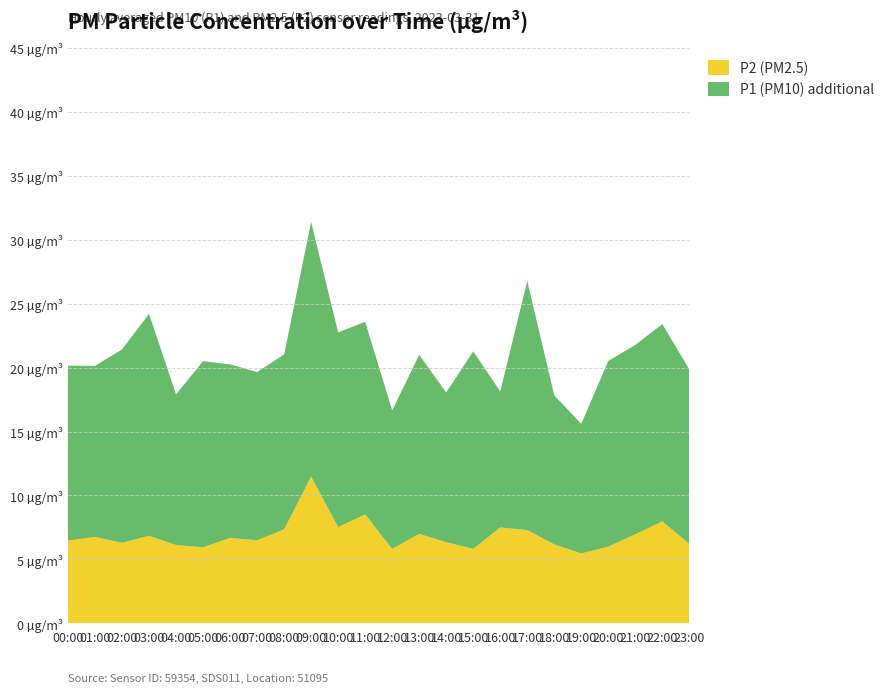

Reading right to left, transcribe all the data shown in this chart.

P2: 6.2	8.0	7.0	6.0	5.5	6.2	7.3	7.5	5.8	6.3	7.0	5.8	8.5	7.5	11.5	7.3	6.5	6.7	6.0	6.1	6.8	6.3	6.8	6.5
P1: 19.9	23.4	21.8	20.5	15.6	17.8	26.8	18.1	21.3	18.1	21.0	16.6	23.6	22.8	31.4	21.0	19.6	20.2	20.5	17.9	24.2	21.4	20.1	20.1